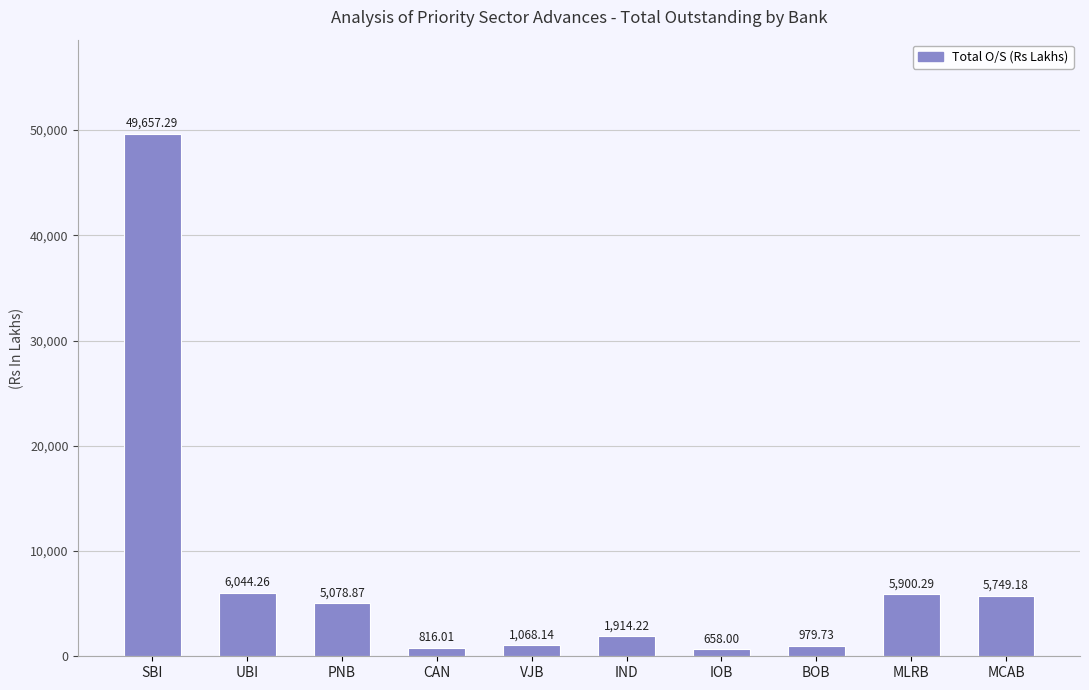

Reading left to right, list all the values displayed in this chart.

SBI=49657.3	UBI=6044.3	PNB=5078.9	CAN=816.0	VJB=1068.1	IND=1914.2	IOB=658.0	BOB=979.7	MLRB=5900.3	MCAB=5749.2